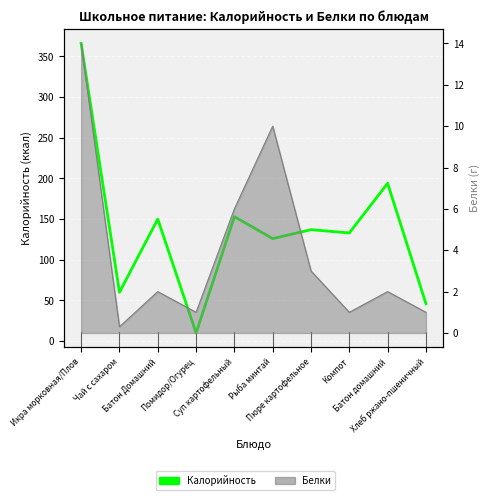

Reading right to left, extract all data points from this chart.

Хлеб ржано-пшеничный=46	Батон домашний=194	Компот=133	Пюре картофельное=137	Рыба минтай=126	Суп картофельный=153	Помидор/Огурец=10	Батон Домашний=150	Чай с сахаром=60	Икра морковная/Плов=366